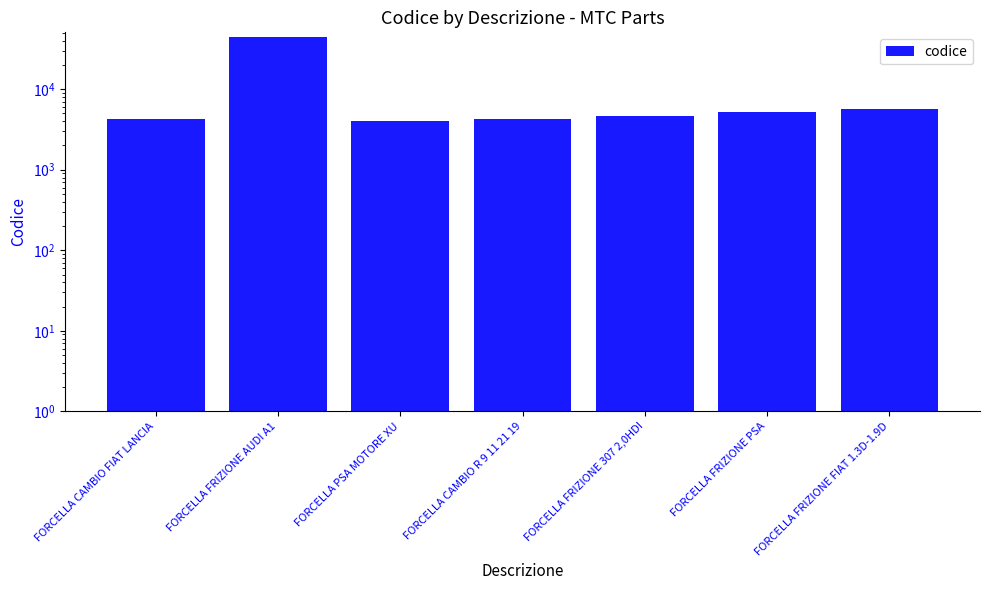

Rank the categories by value from lowest to highest.

FORCELLA PSA MOTORE XU, FORCELLA CAMBIO FIAT LANCIA, FORCELLA CAMBIO R 9 11 21 19, FORCELLA FRIZIONE 307 2,0HDI, FORCELLA FRIZIONE PSA, FORCELLA FRIZIONE FIAT 1.3D-1.9D, FORCELLA FRIZIONE AUDI A1